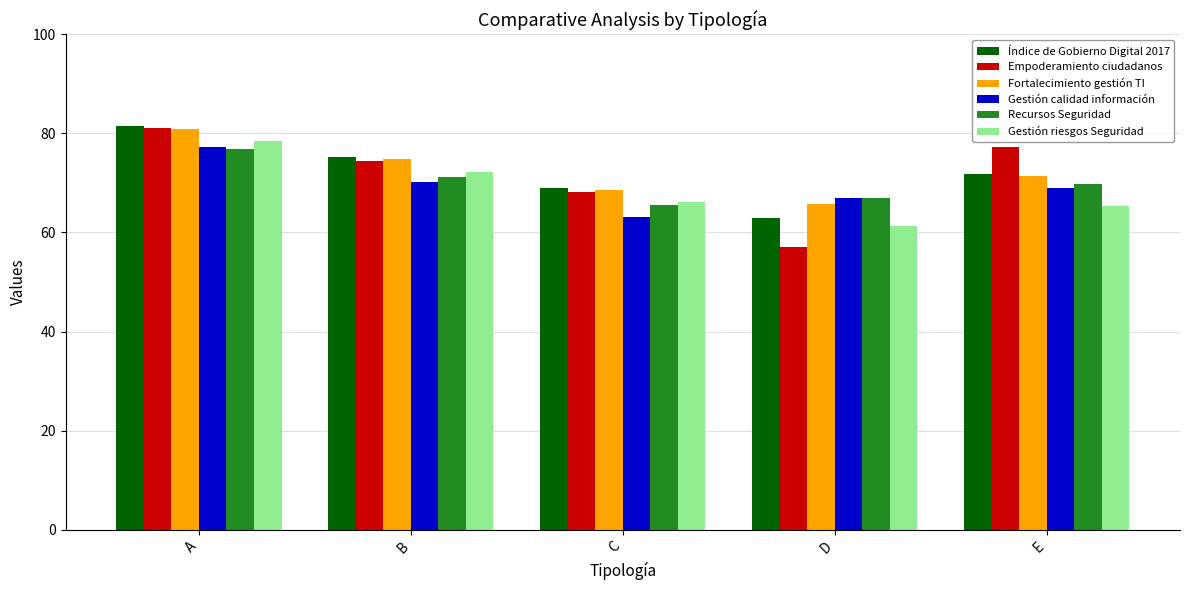

At which category is the sum across all series the highest?

A